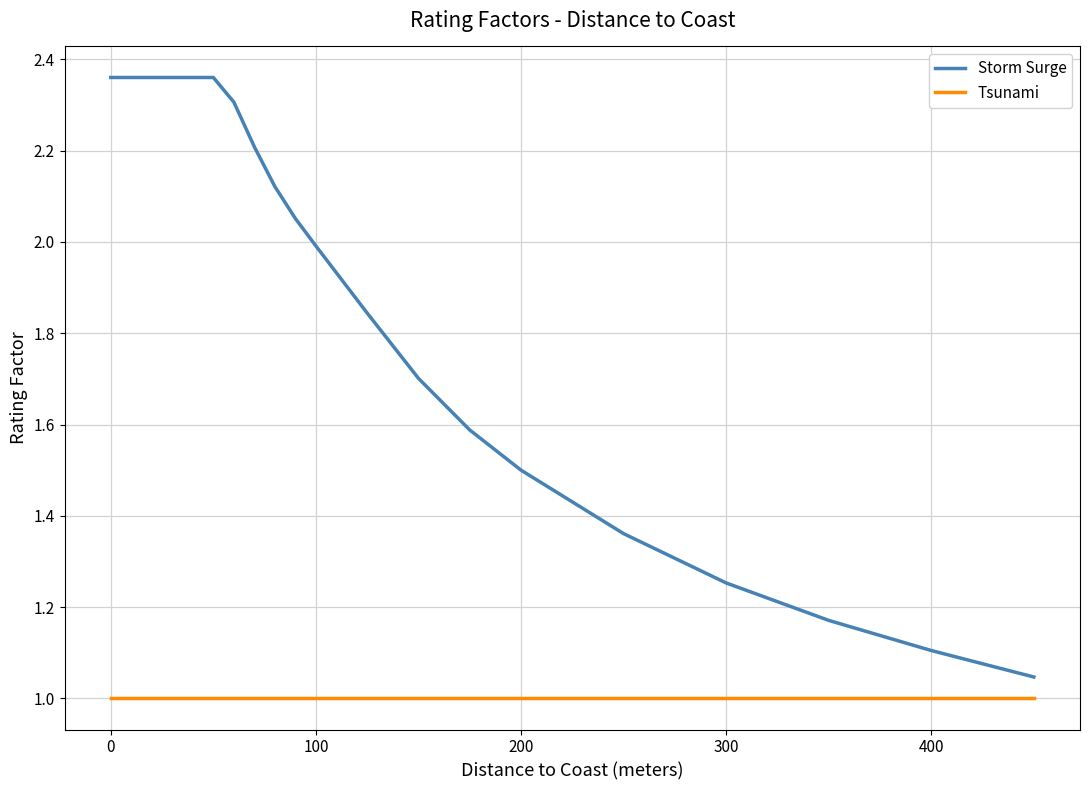

Which series has the largest total across all categories?

Storm Surge